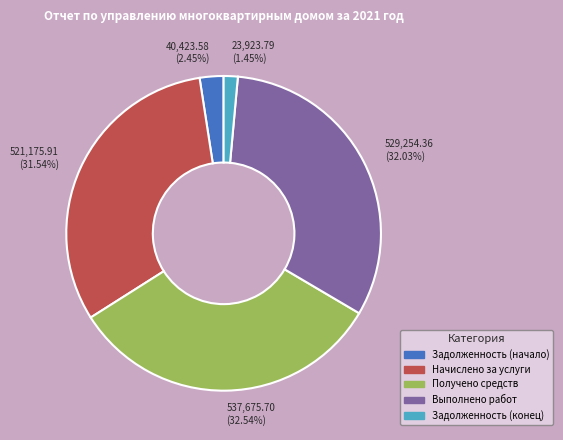

Approximately how many times larger is the value at Выполнено работ compared to Задолженность (конец)?

22.1